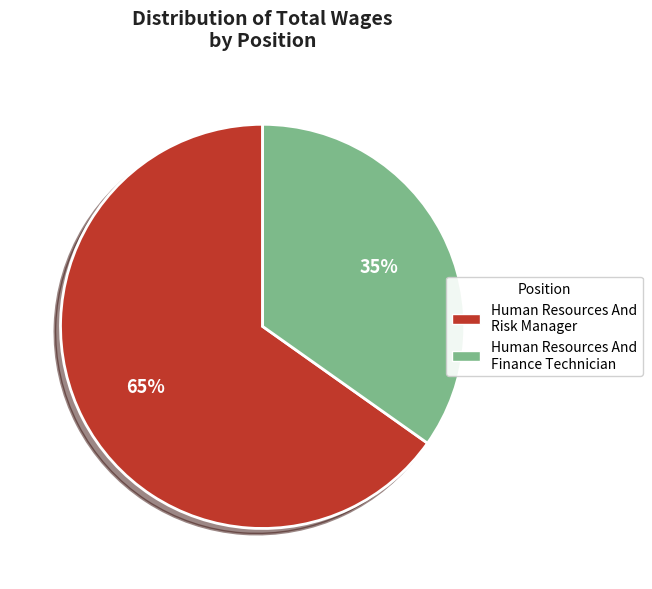

To the nearest percent, what percentage of the pie is Human Resources And Finance Technician?

35%